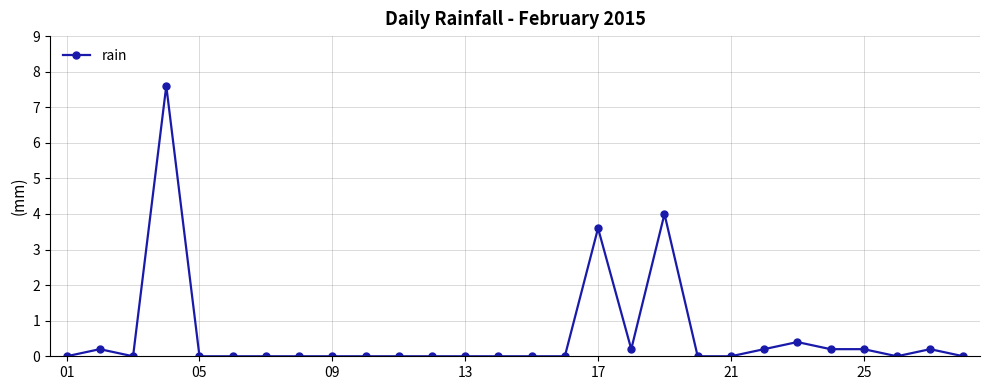

Does the chart display data point markers on the line(s)?

Yes